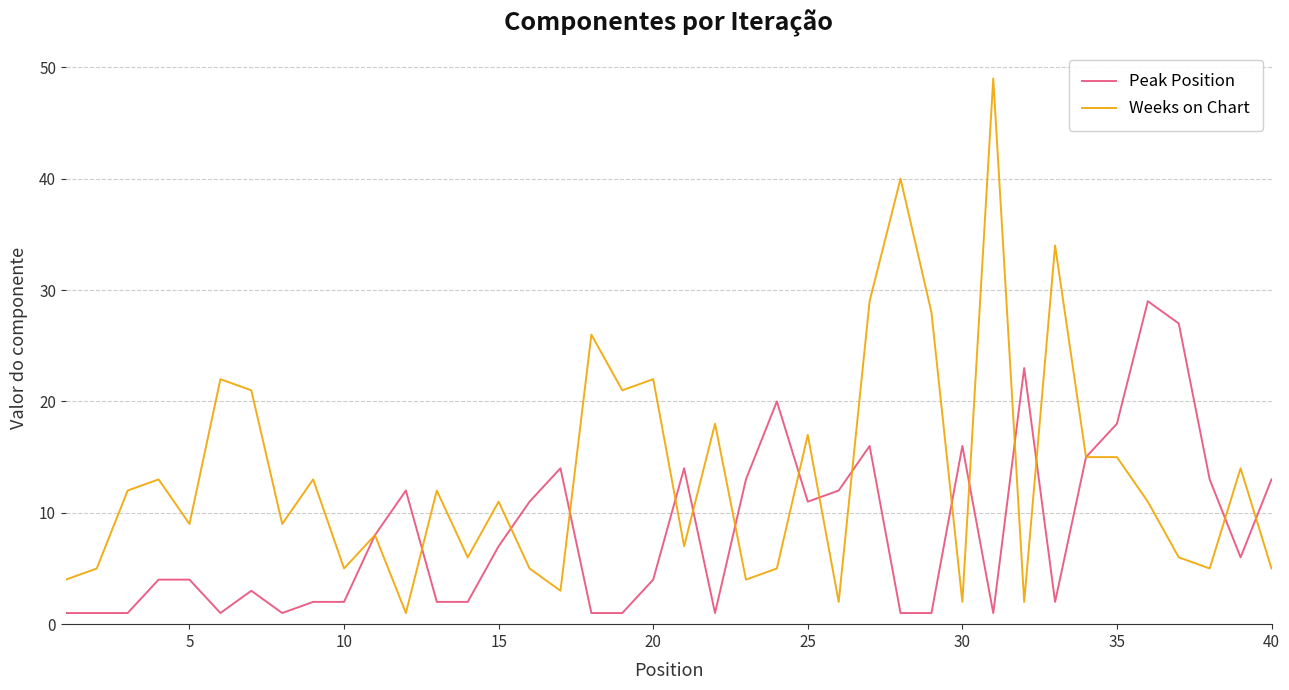

What is the highest value of the Weeks on Chart series?

49